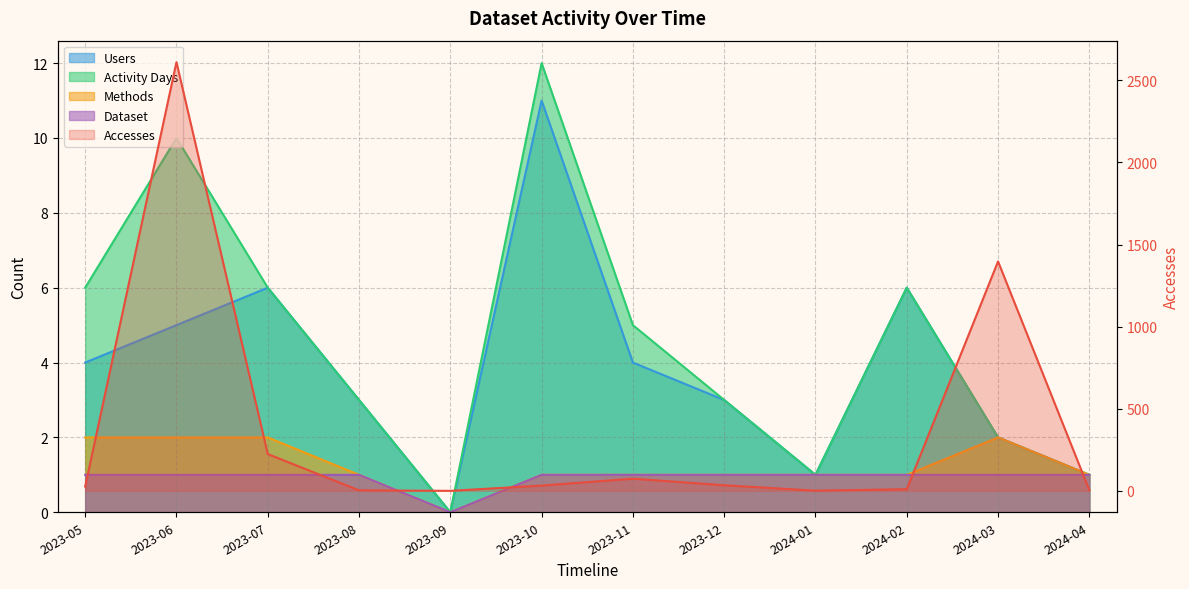

How many distinct data groups are displayed?

5